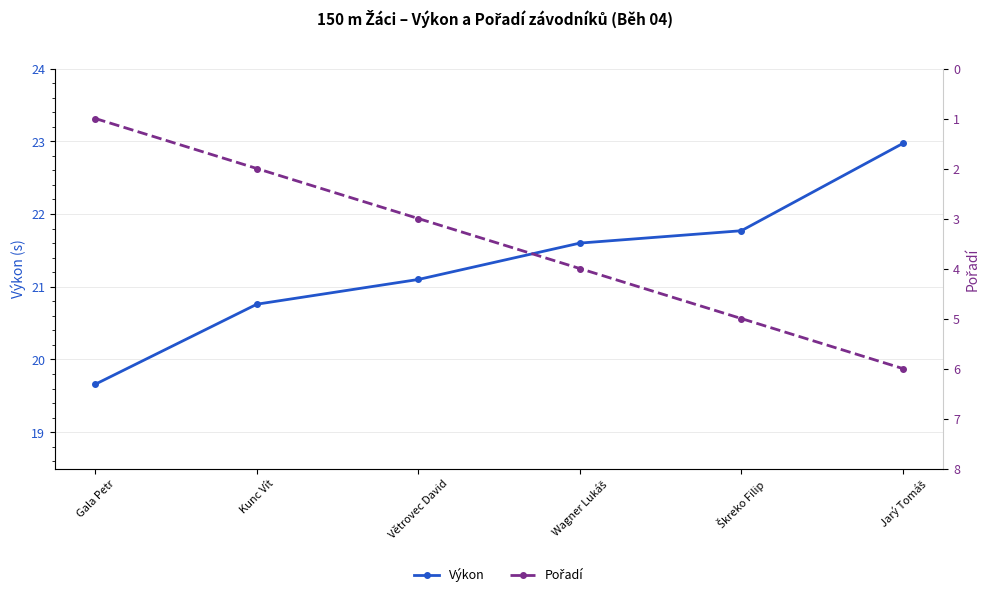

Reading left to right, extract all data points from this chart.

Výkon: 19.7	20.8	21.1	21.6	21.8	23.0
Pořadí: 1.0	2.0	3.0	4.0	5.0	6.0